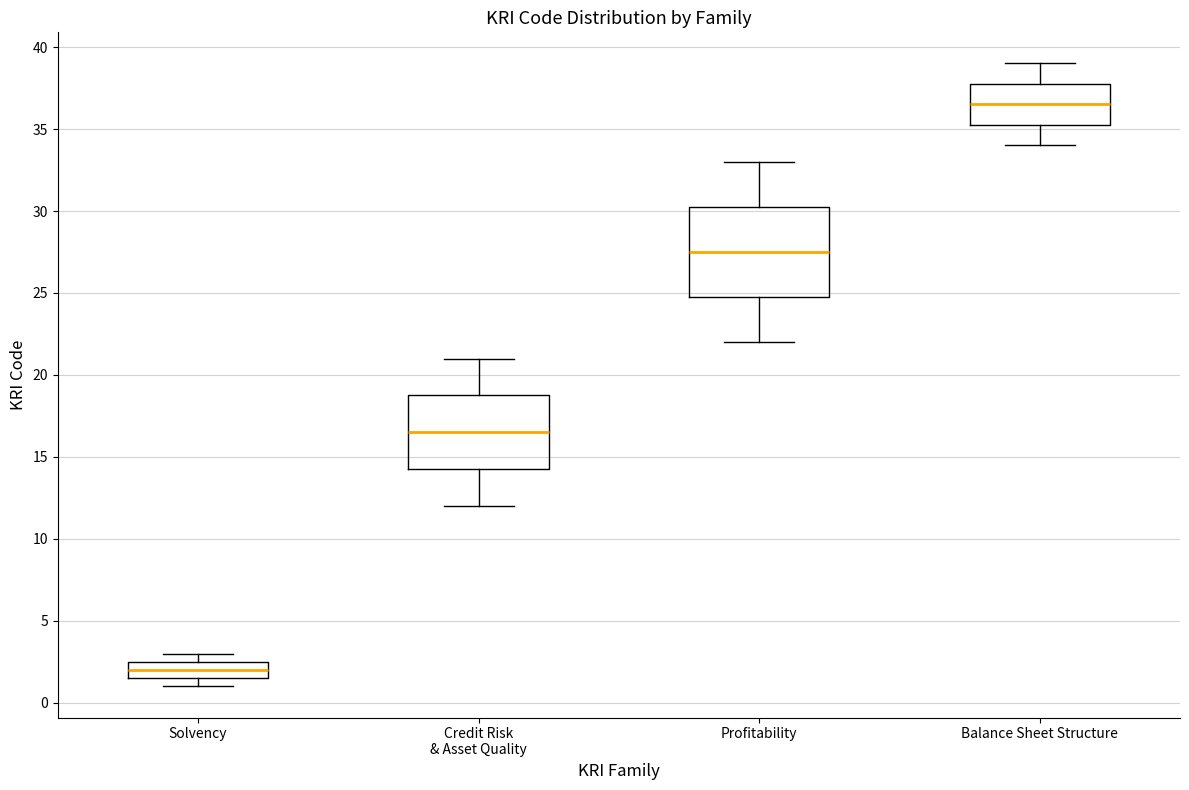

Comparing the boxes themselves (not the whiskers), which one is the tallest?

Profitability